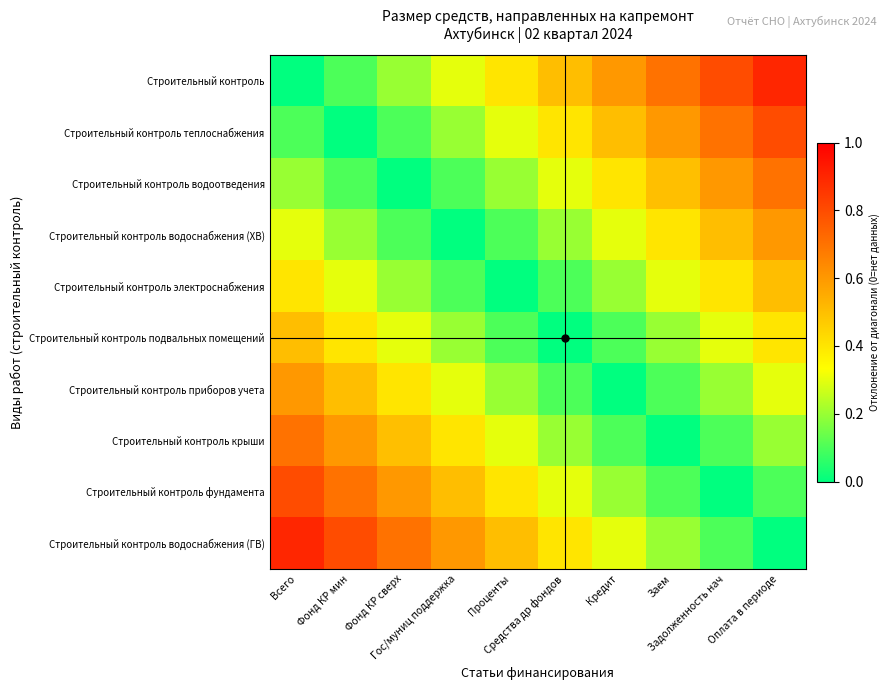

Rank the series at Проценты from highest to lowest value.

Строительный контроль водоснабжения (ГВ), Строительный контроль, Строительный контроль фундамента, Строительный контроль теплоснабжения, Строительный контроль крыши, Строительный контроль водоотведения, Строительный контроль приборов учета, Строительный контроль водоснабжения (ХВ), Строительный контроль подвальных помещений, Строительный контроль электроснабжения